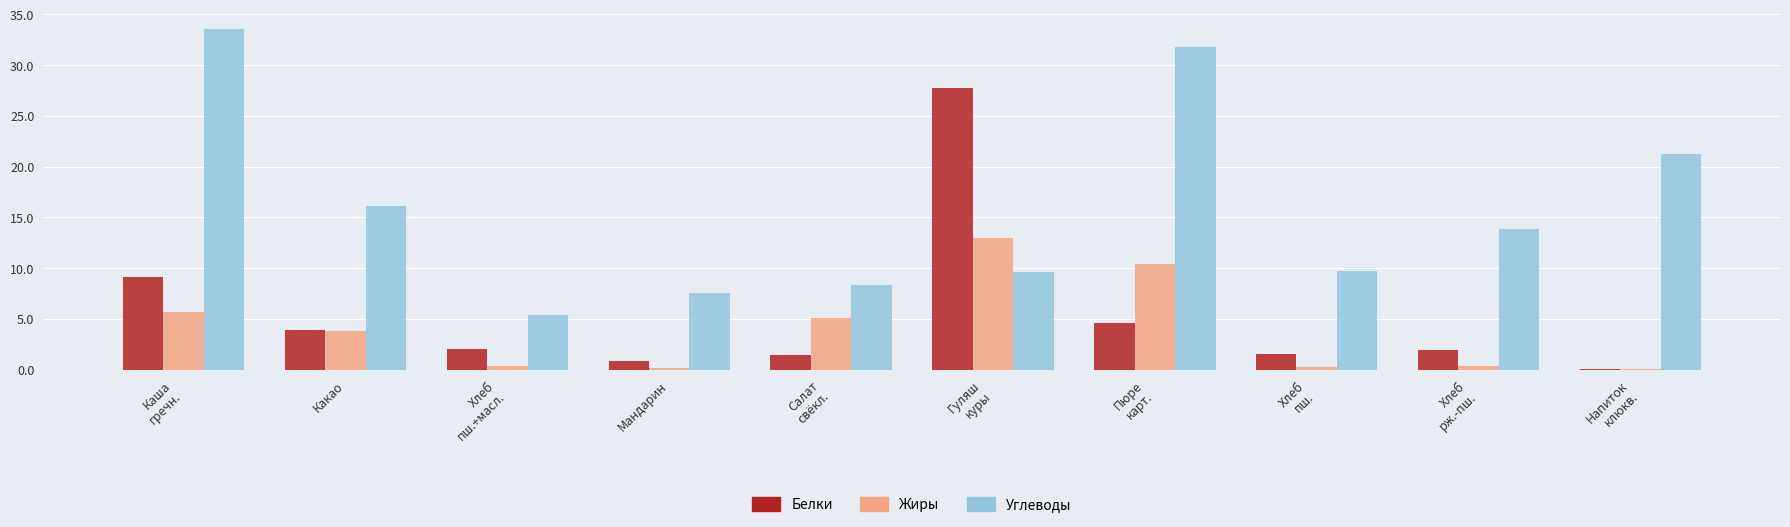

At which category is the sum across all series the highest?

Гуляш
куры